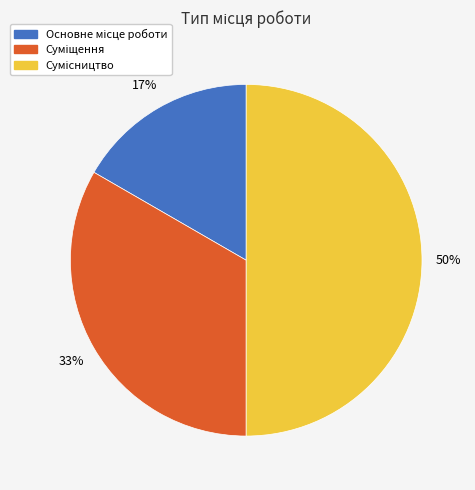

To the nearest percent, what is the average slice percentage?

33%